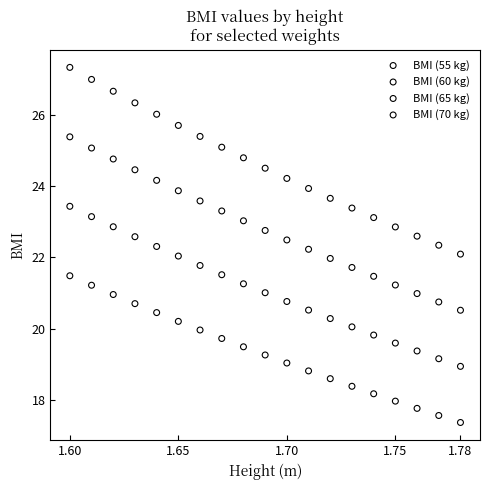

What are all the series names shown in the legend?

BMI (55 kg), BMI (60 kg), BMI (65 kg), BMI (70 kg)